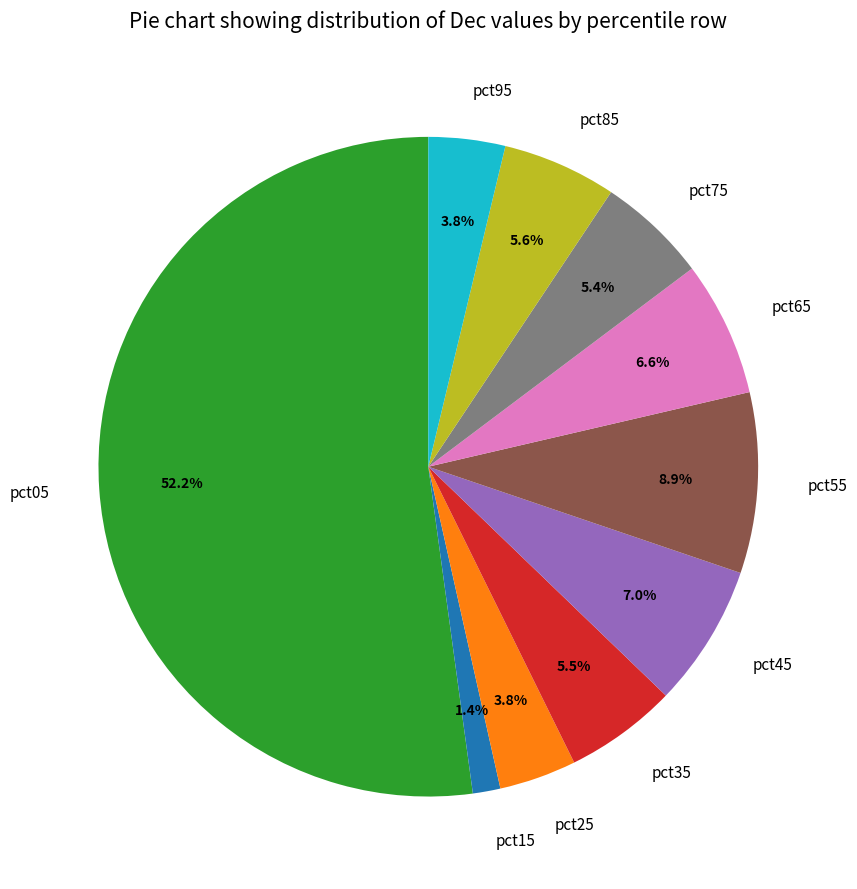

To the nearest percent, what is the average slice percentage?

10%